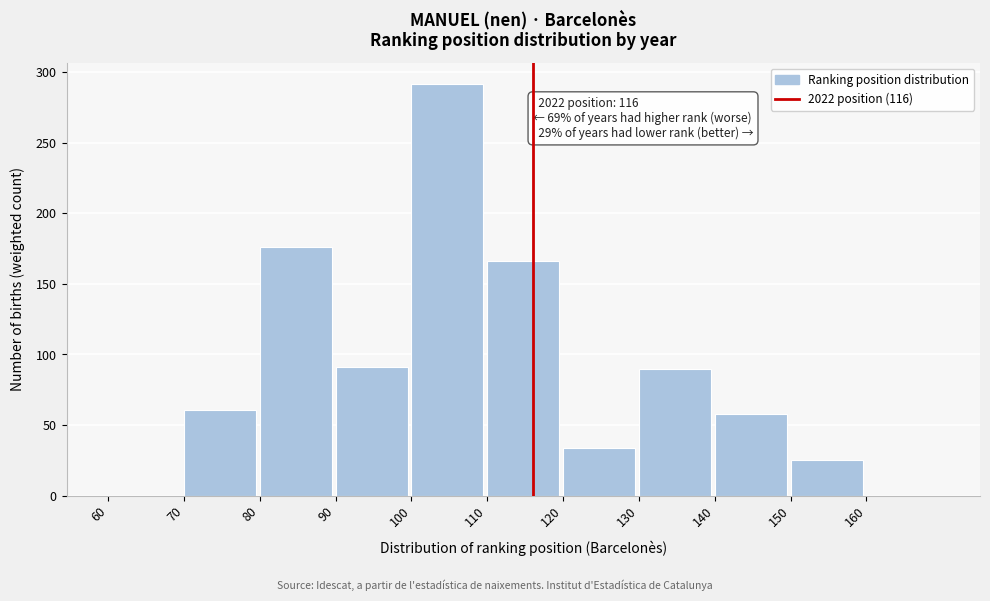

Which range on the x-axis has the tallest bar?

100 to 110